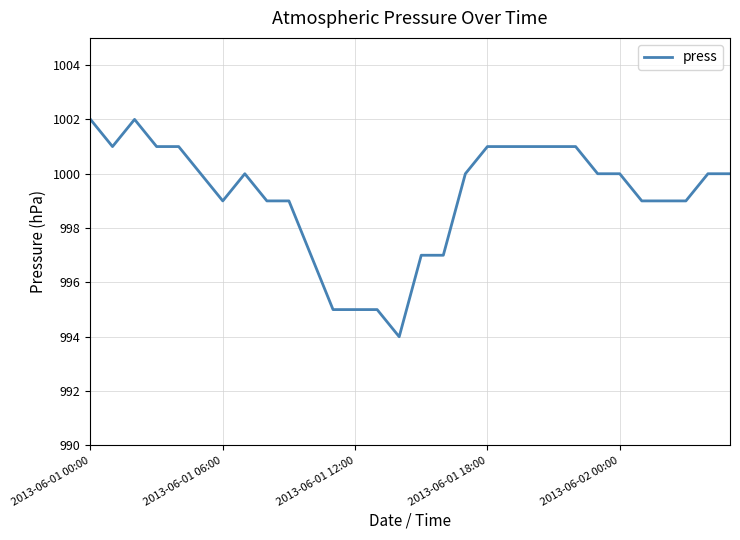

What is the minimum value shown in the chart?

994